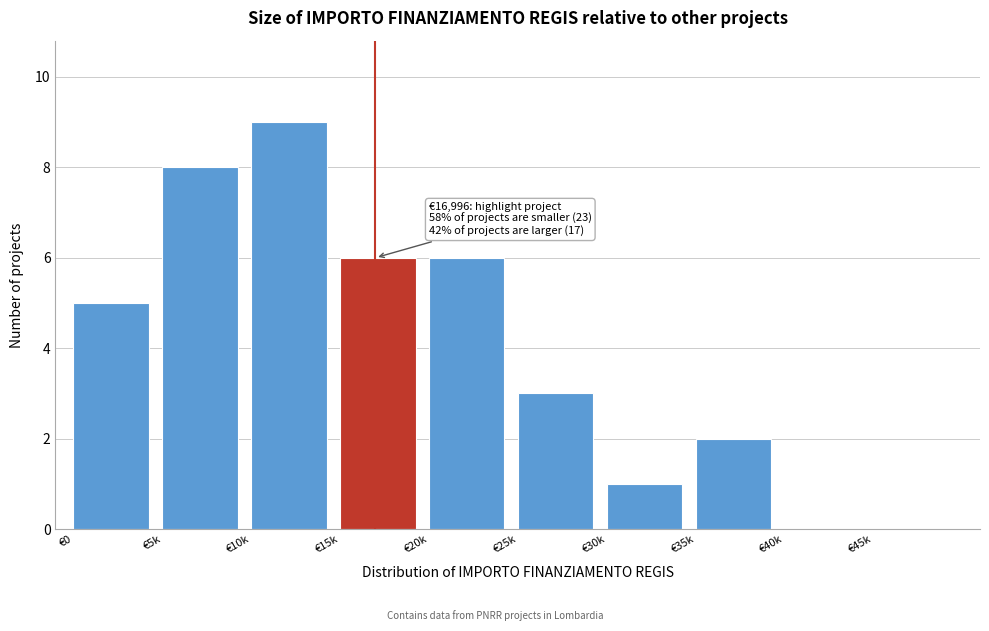

Reading right to left, list all the values displayed in this chart.

€45k=0	€40k=0	€35k=2	€30k=1	€25k=3	€20k=6	€15k=6	€10k=9	€5k=8	€0=5